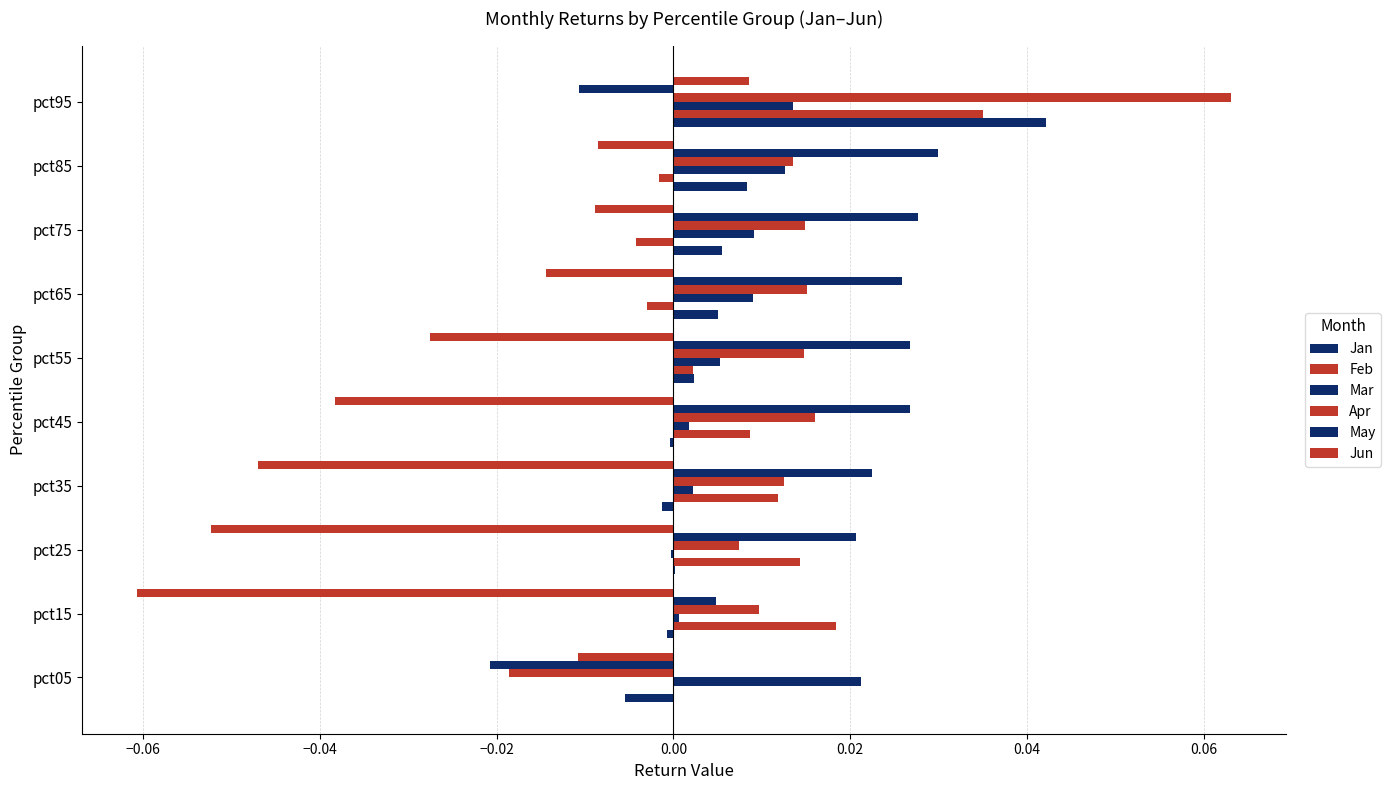

Count the number of data series in this chart.

6